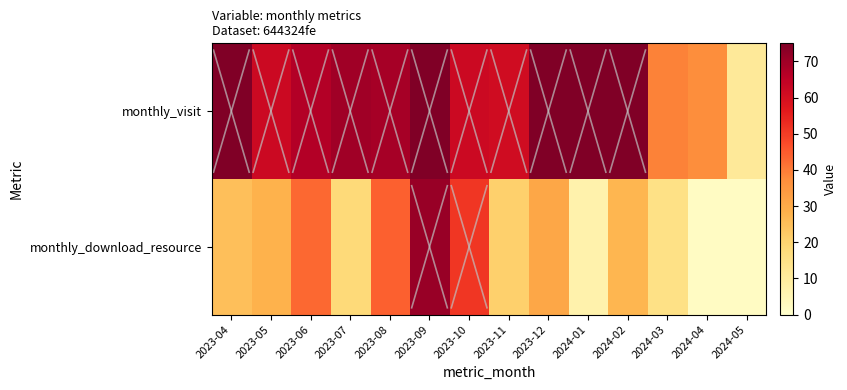

Reading left to right, what are all the values shown in this chart?

monthly_visit: 2023-04=467	2023-05=62	2023-06=67	2023-07=70	2023-08=69	2023-09=83	2023-10=62	2023-11=61	2023-12=121	2024-01=90	2024-02=103	2024-03=39	2024-04=37	2024-05=11
monthly_download_resource: 2023-04=25	2023-05=28	2023-06=43	2023-07=18	2023-08=44	2023-09=71	2023-10=51	2023-11=21	2023-12=31	2024-01=7	2024-02=27	2024-03=15	2024-04=2	2024-05=2